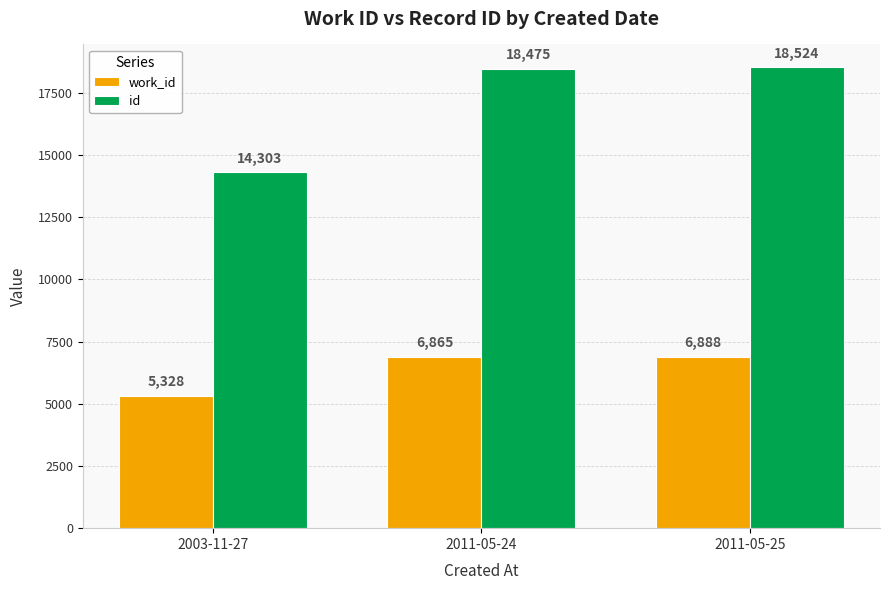

What is the sum of the id values at 2011-05-24 and 2003-11-27?

32778